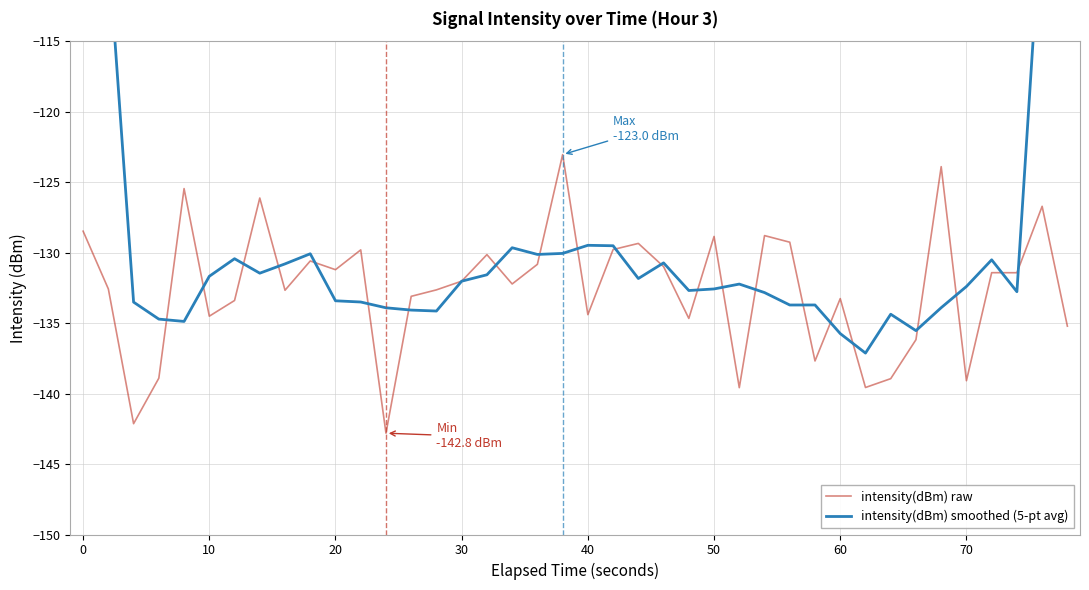

True or false: intensity(dBm) raw and intensity(dBm) smoothed (5-pt avg) intersect in this chart.

True